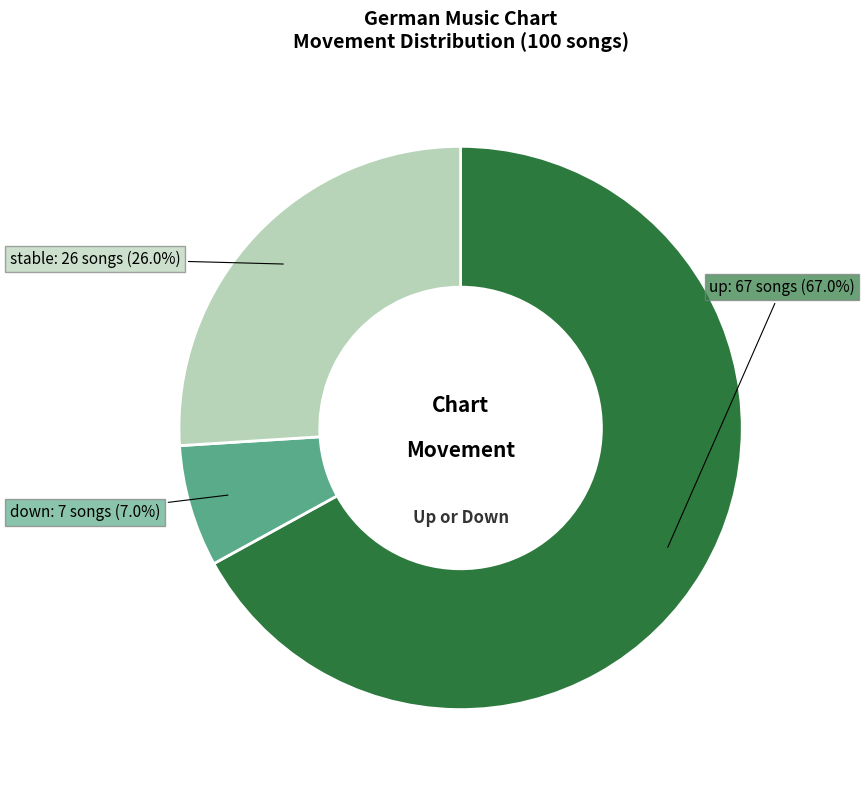

Does any single category account for the majority?

Yes